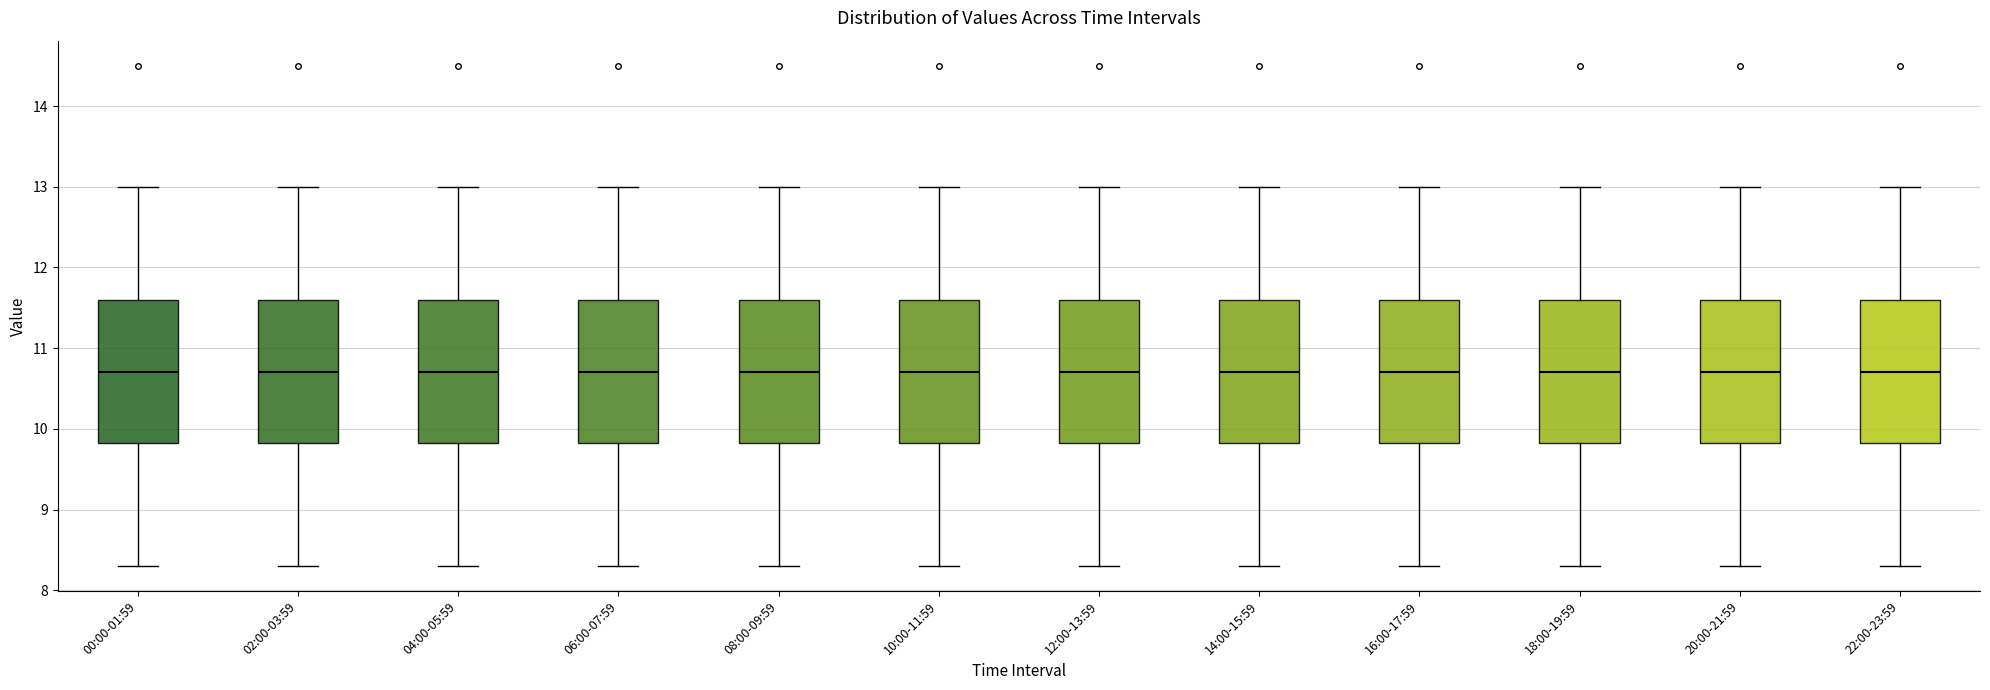

Where does the upper whisker of the box for 12:00-13:59 end on the y-axis? The values are not printed on the chart, so give them approximately, as read against the axis.

13.0